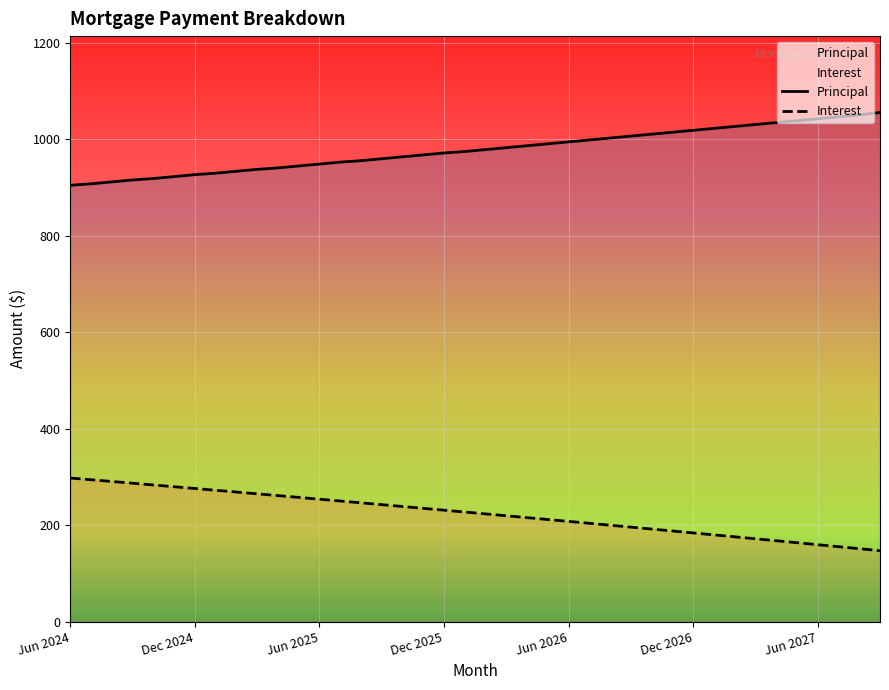

Is the value of Interest at Apr 2025 greater than the value of Principal at Nov 2024?

No